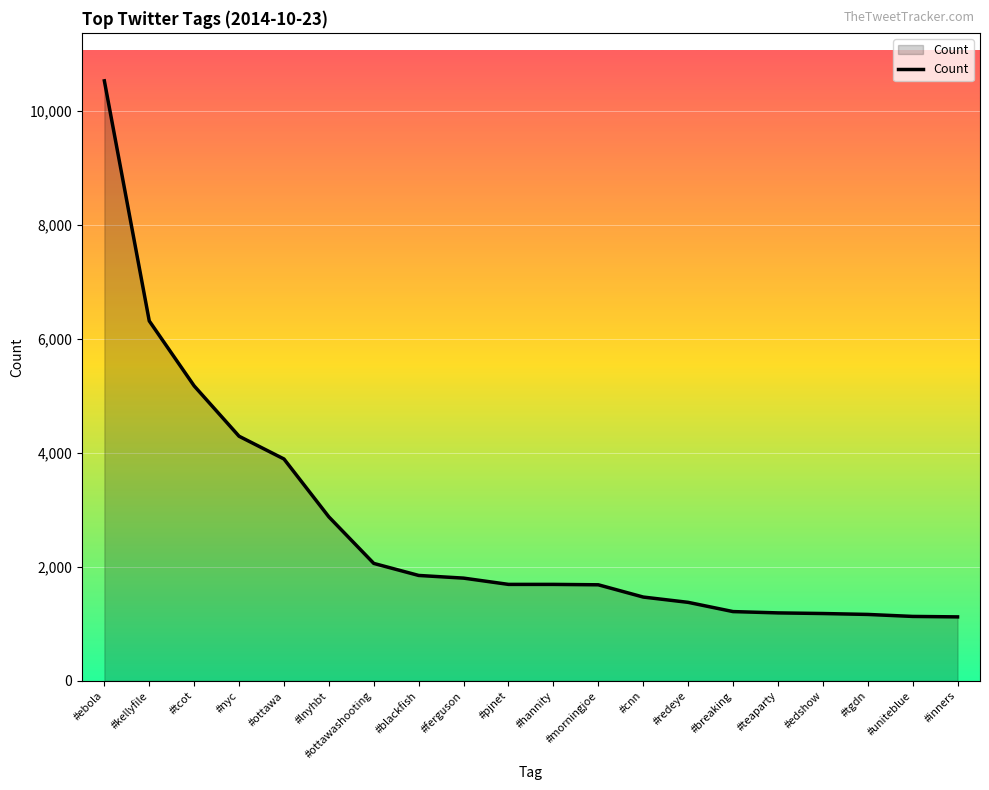

What is the average value?

2686